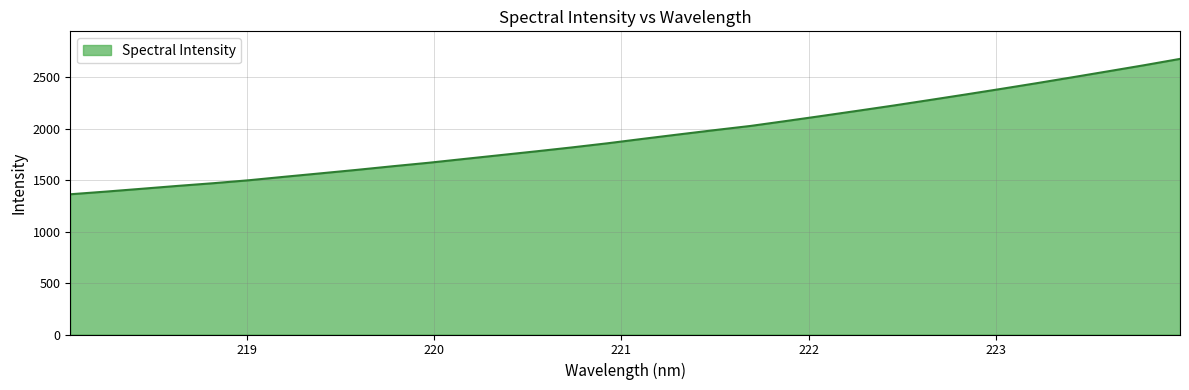

What is the smallest value displayed?

1363.1